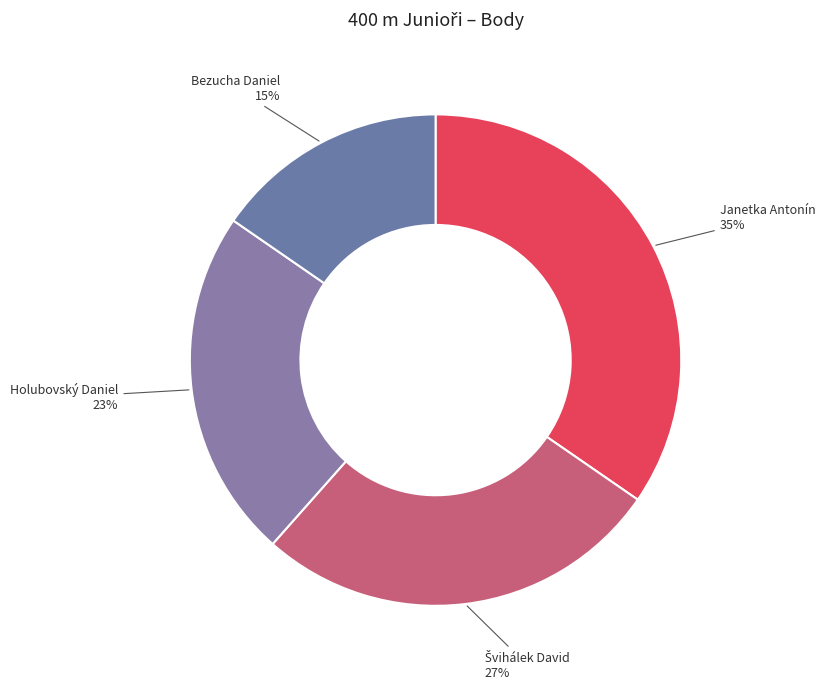

How many slices are in this pie chart?

4